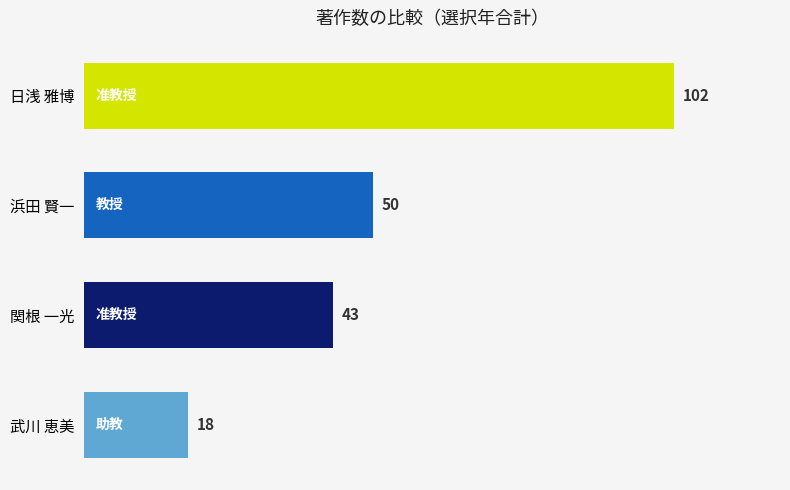

Reading top to bottom, what are all the values shown in this chart?

日浅 雅博=102	浜田 賢一=50	関根 一光=43	武川 恵美=18